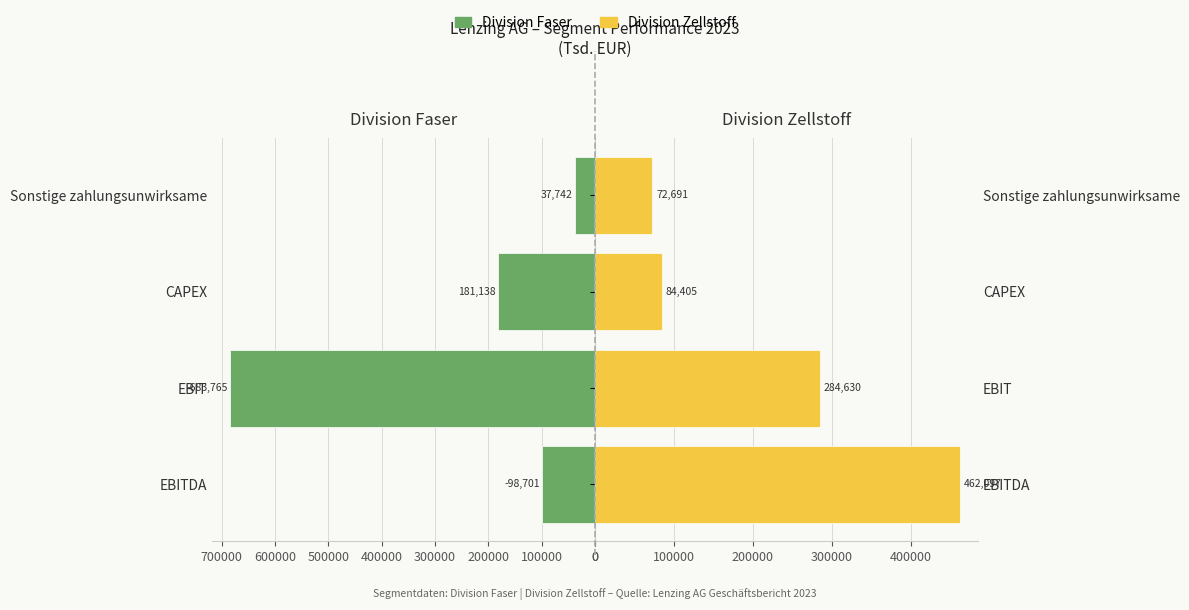

What value does the Division Faser series have at CAPEX, to the nearest 10?

181140